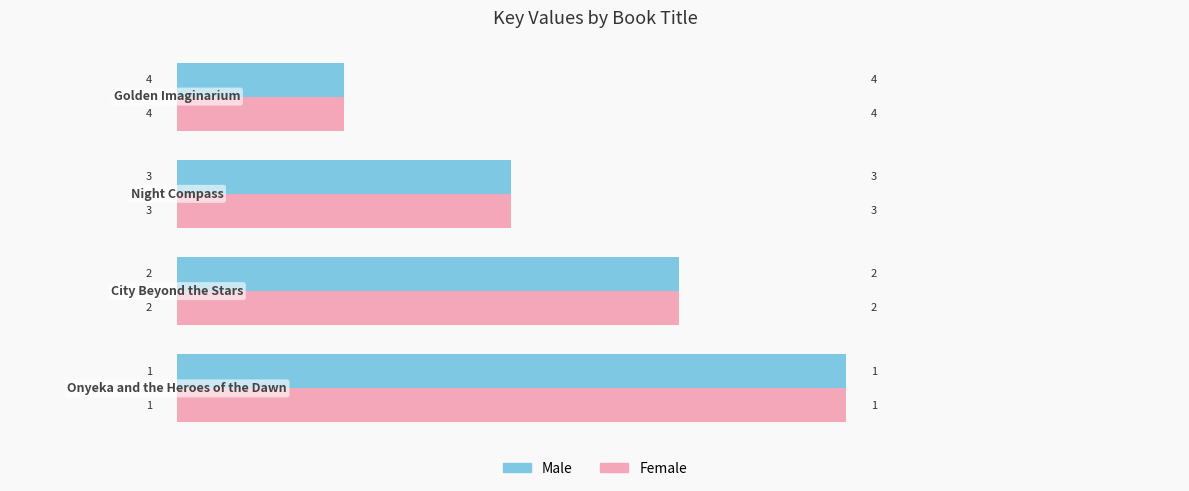

How many Male values are between 2 and 4?

3